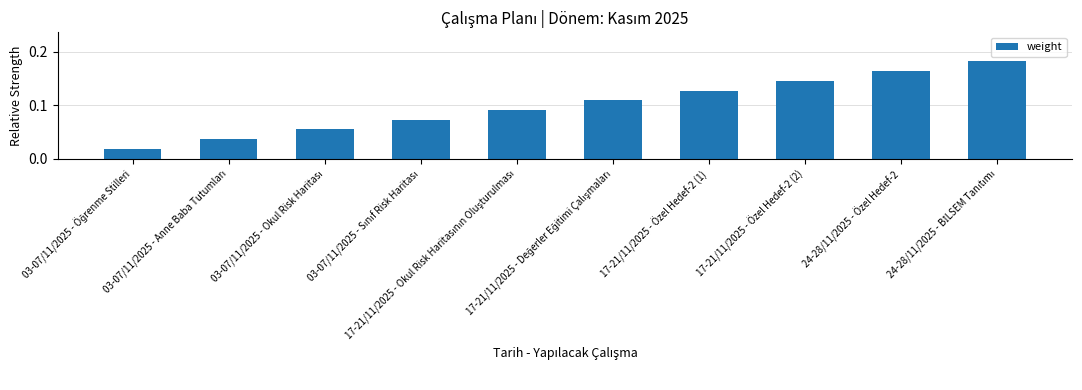

What is the sum of all values?

1.0